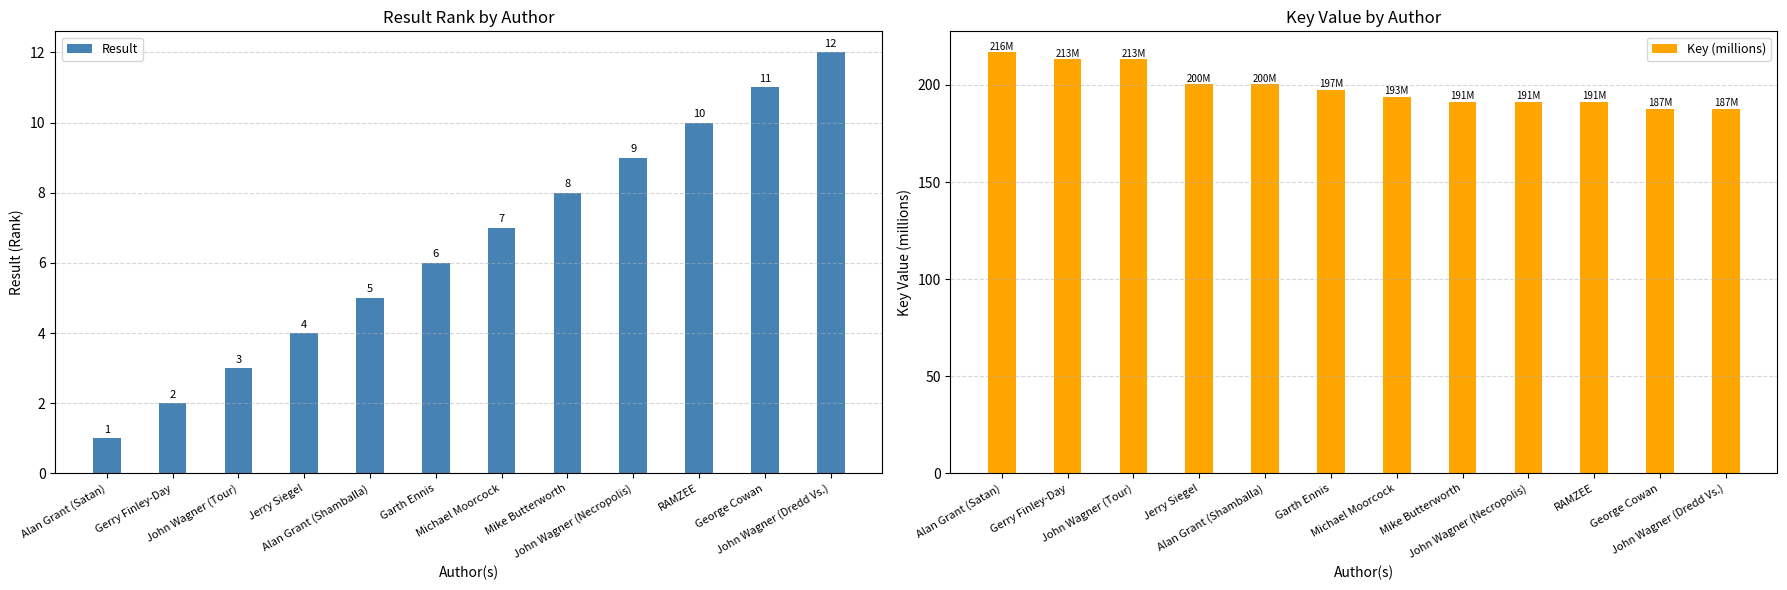

What is the highest value of the Result series?

12